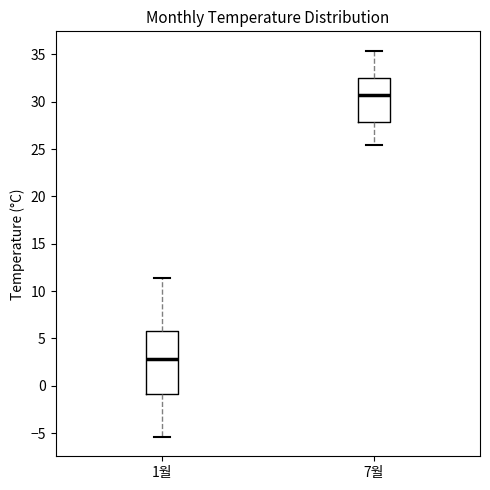

Which box has the lowest median line?

1월